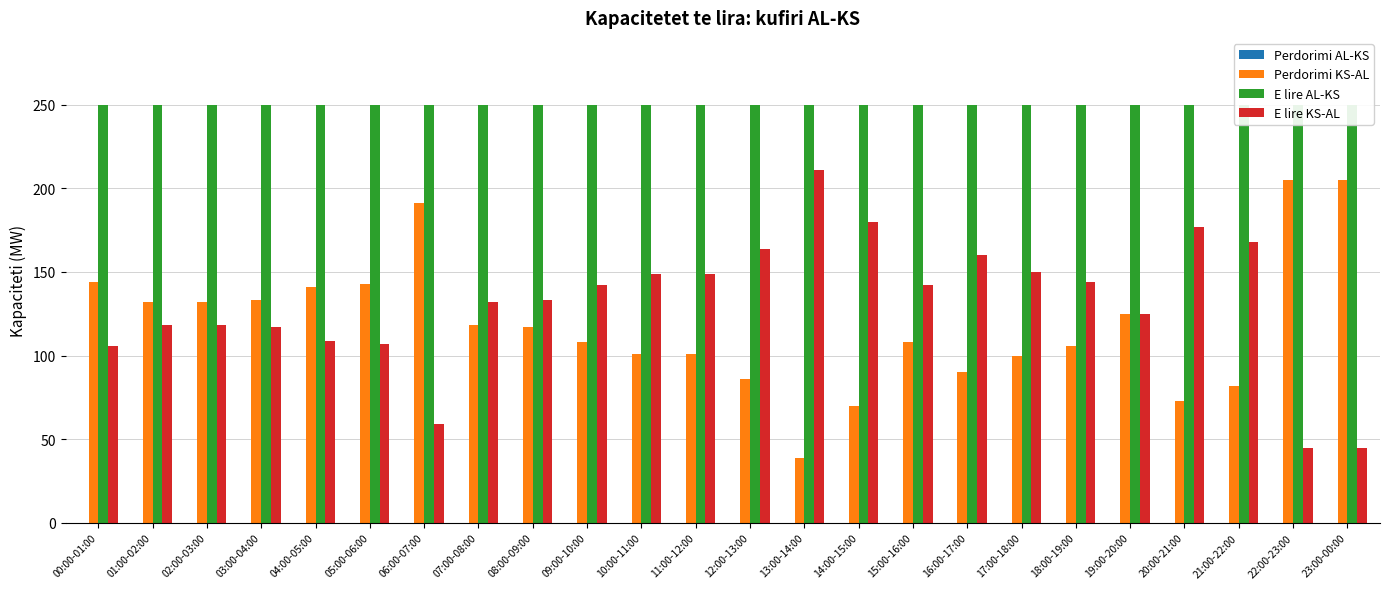

How many values in the Perdorimi KS-AL series are below 117?

12